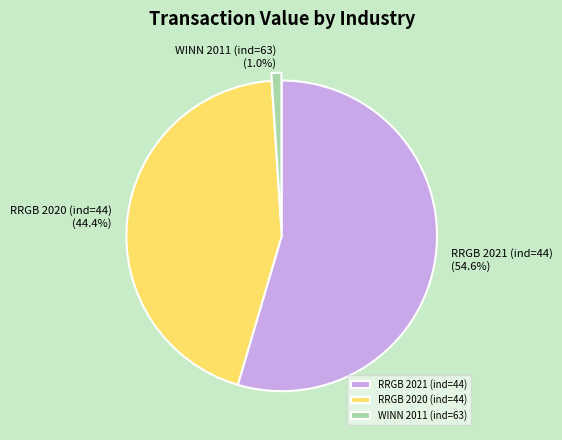

To the nearest percent, what is the difference between the RRGB 2021 (ind=44) and WINN 2011 (ind=63) slice percentages?

54%